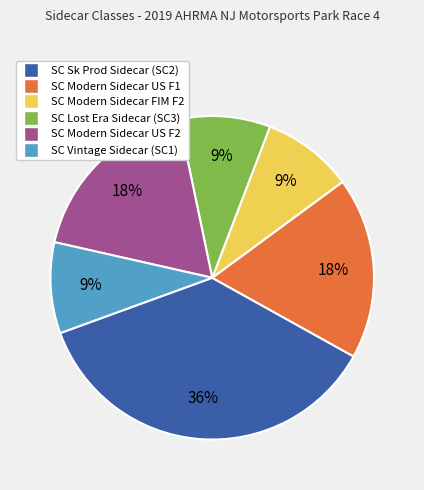

Which slice is the largest?

SC Sk Prod Sidecar (SC2)